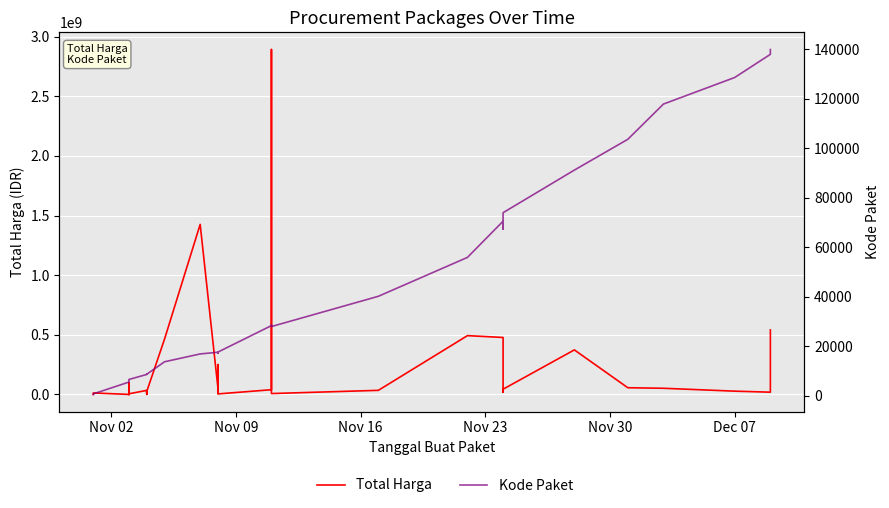

Reading left to right, what are all the values shown in this chart?

Total Harga: 333600	12453900	78000	98772570	2772000	265000	4672200	182000	8742500	5129000	34000000	32441200	577875	23653000	464002100	1425867900	49730040	9180000	15513960	250350000	4350000	39440000	2892122000	7401240	34292000	493000000	477600000	19175000	43859200	373404000	56152800	51601000	27412000	18900000	541071000
Kode Paket: 464	675	5449	5997	6214	6246	6300	6350	6397	6503	8530	8646	8668	8601	13652	16823	17509	17272	17283	17238	17580	28271	28425	27891	40112	55826	70453	67279	73894	91101	103541	117783	128516	137876	139817